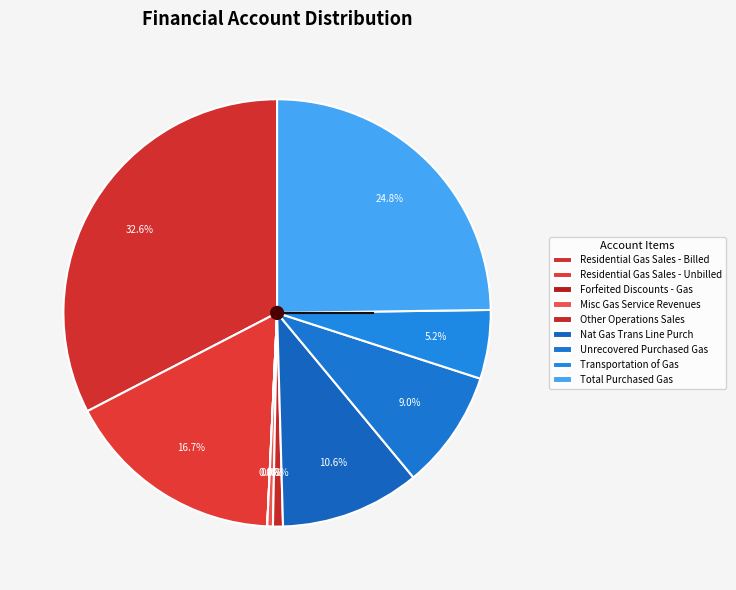

Is it true that Misc Gas Service Revenues is 12% of the pie?

False